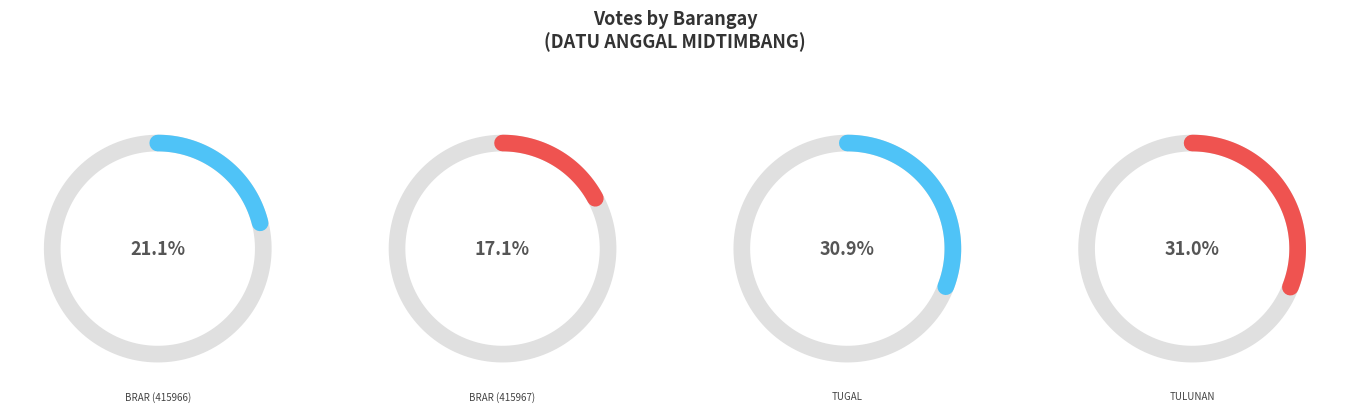

Combined, do BRAR (415967) and TUGAL account for over 50%?

No